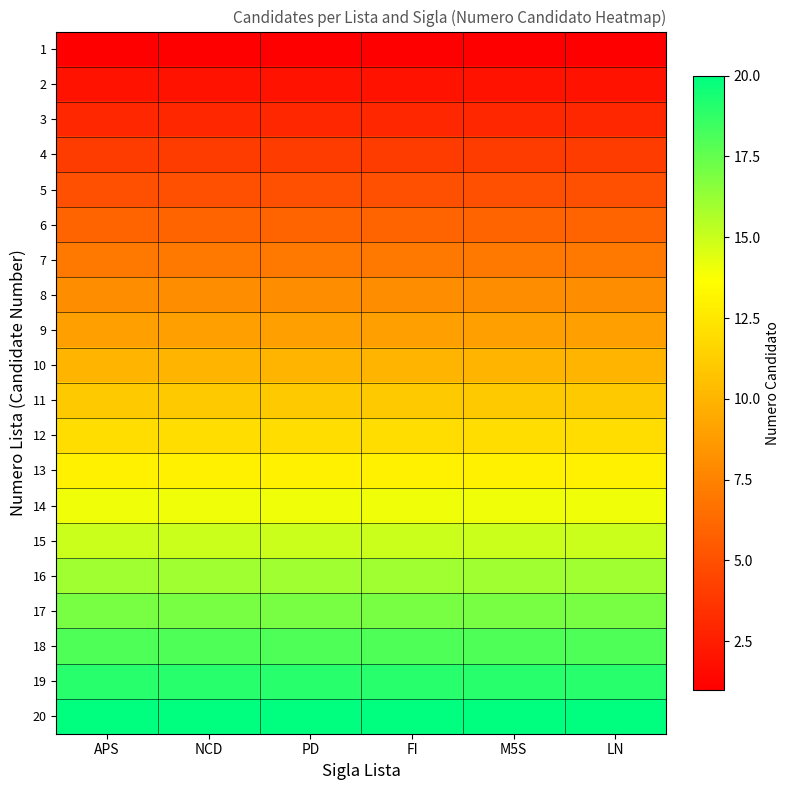

At how many categories does at least one series exceed 3?

6